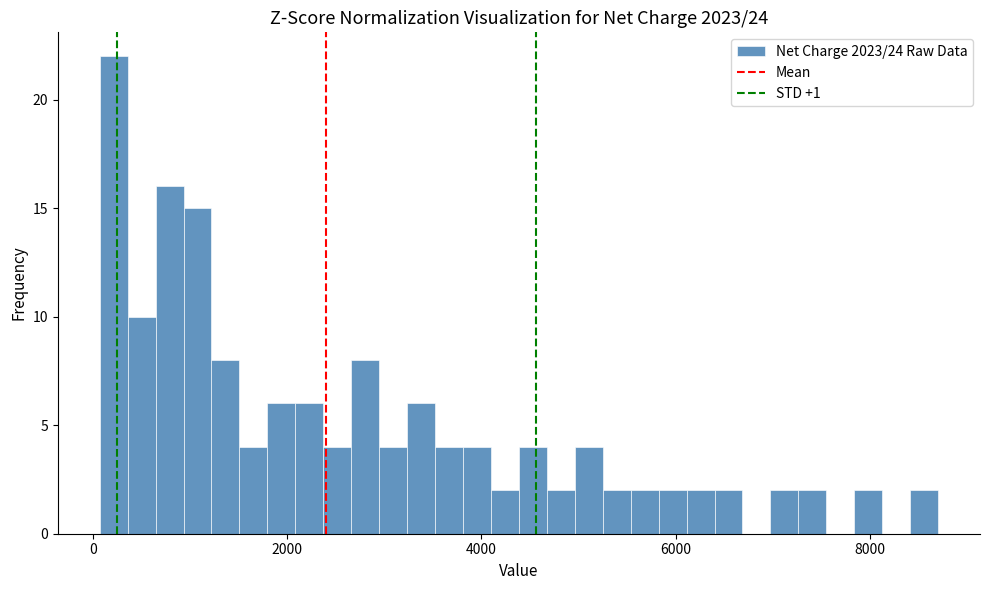

Around what value on the x-axis is the tallest bar? Give the approximate position of its centre, as read against the axis.

200